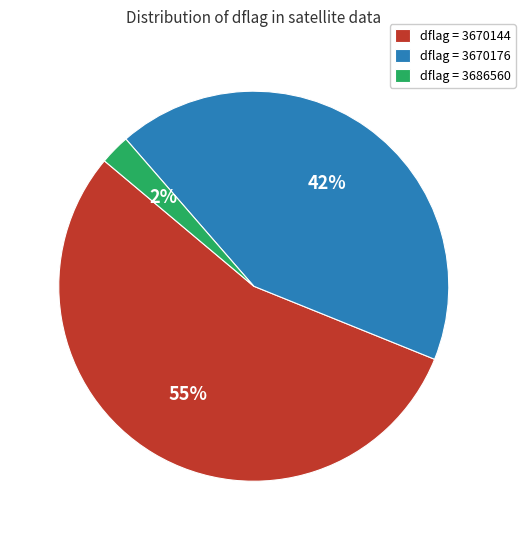

Is there a majority slice in this chart?

Yes